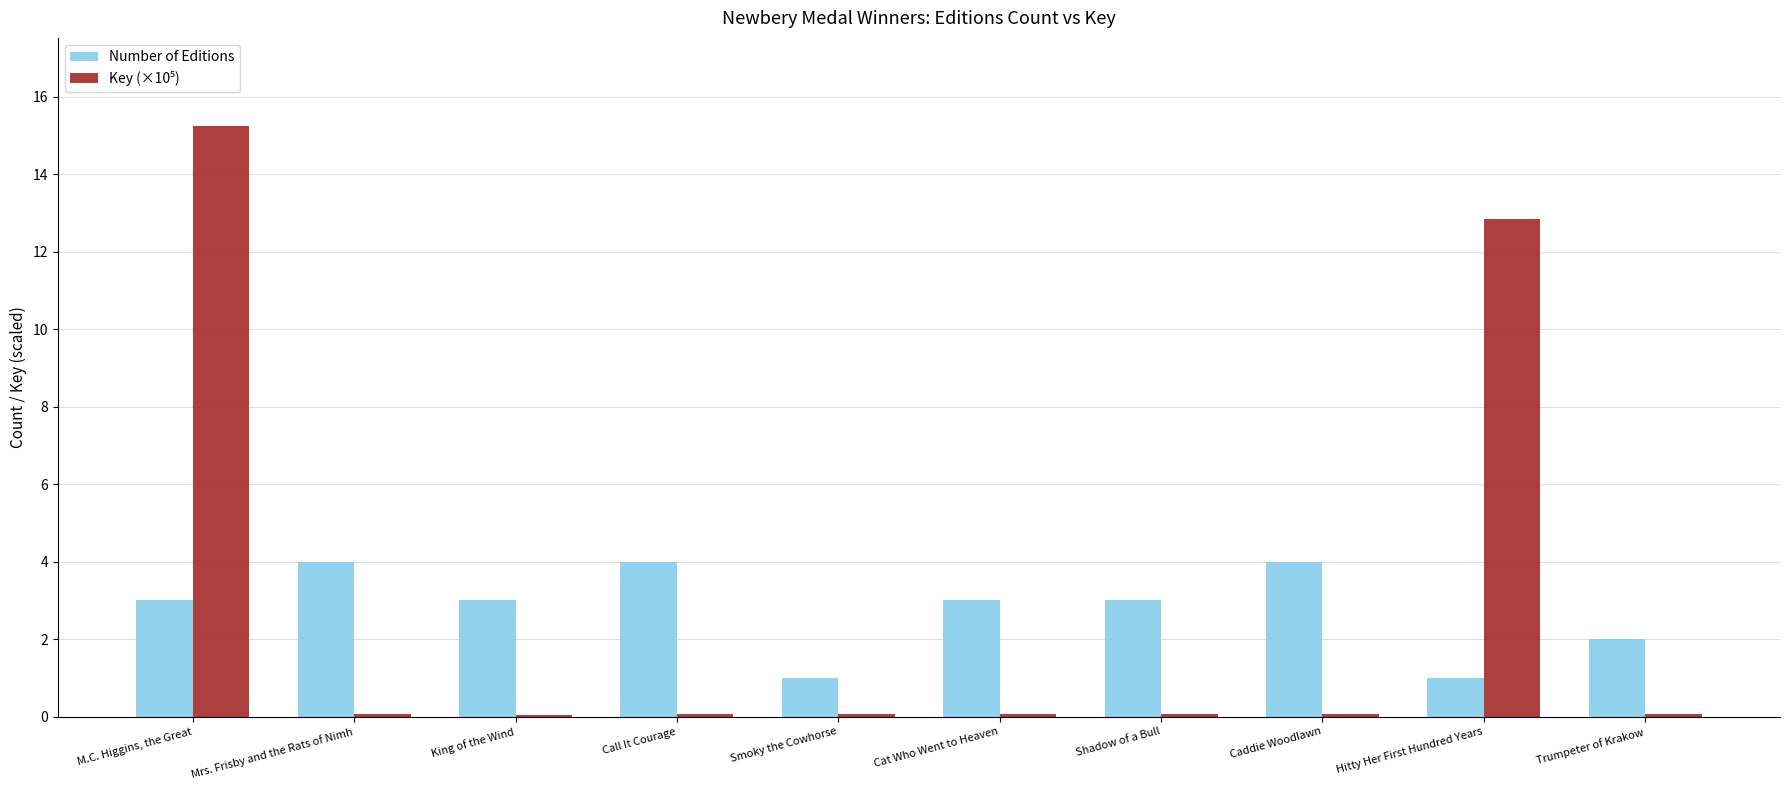

The value of Number of Editions at Smoky the Cowhorse is 1.7. True or false?

False